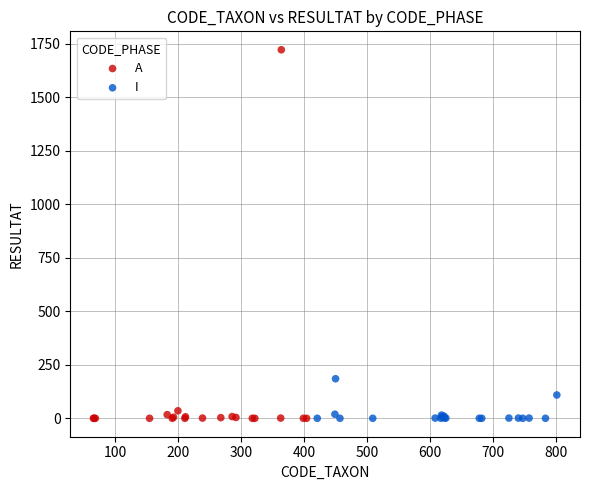

Which series has the widest spread of Y values?

A